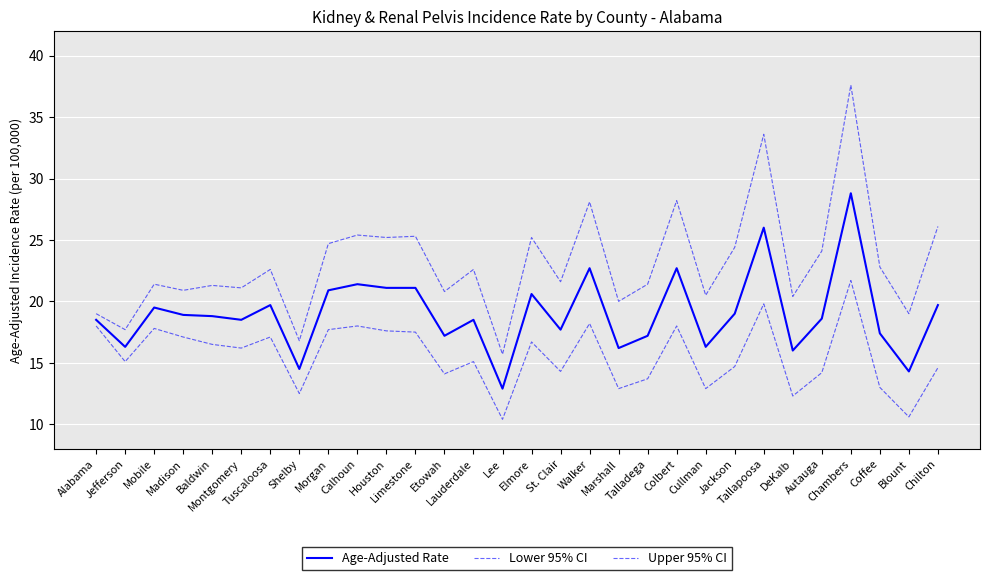

How many lines are shown in the chart?

3